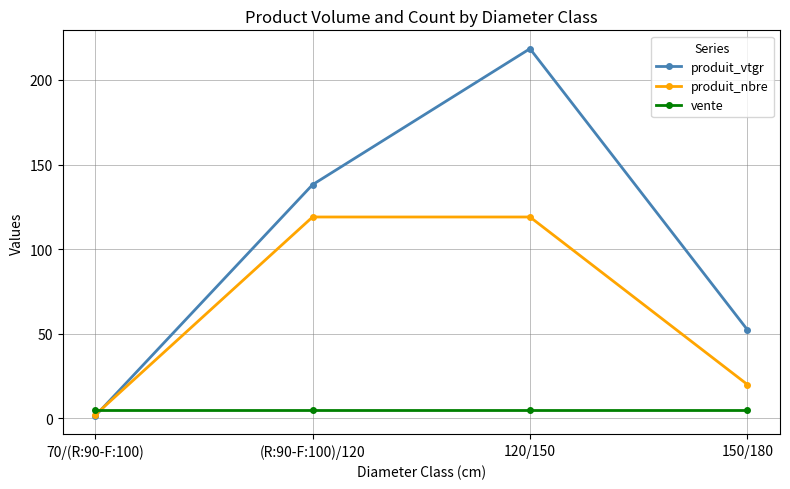

What position from the left is 150/180?

4